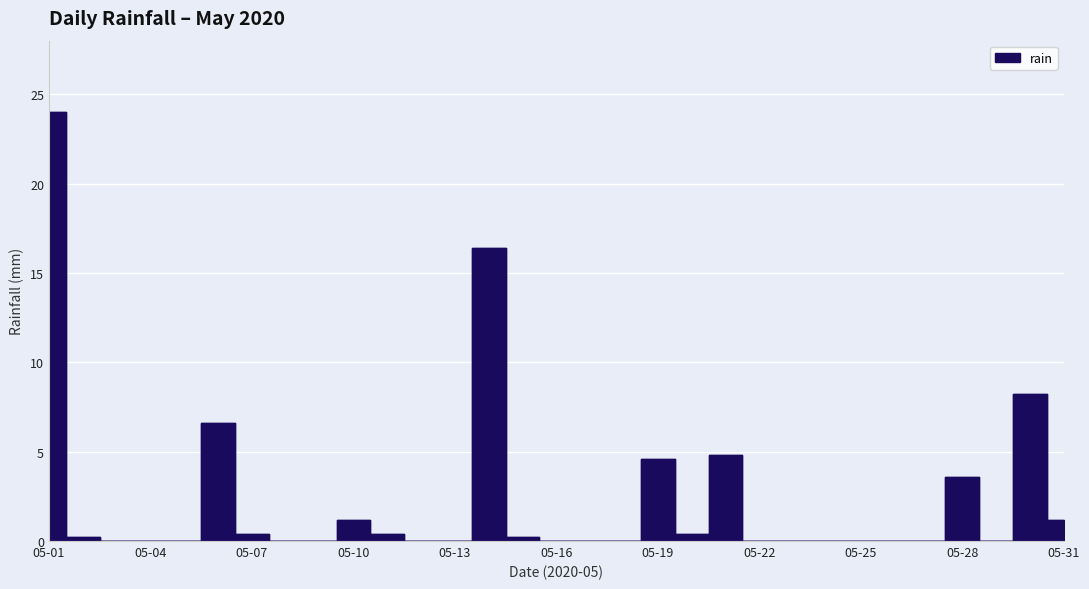

List the labels in order of value, largest first.

2020-05-01, 2020-05-14, 2020-05-30, 2020-05-06, 2020-05-21, 2020-05-19, 2020-05-28, 2020-05-10, 2020-05-31, 2020-05-07, 2020-05-11, 2020-05-20, 2020-05-02, 2020-05-15, 2020-05-03, 2020-05-04, 2020-05-05, 2020-05-08, 2020-05-09, 2020-05-12, 2020-05-13, 2020-05-16, 2020-05-17, 2020-05-18, 2020-05-22, 2020-05-23, 2020-05-24, 2020-05-25, 2020-05-26, 2020-05-27, 2020-05-29